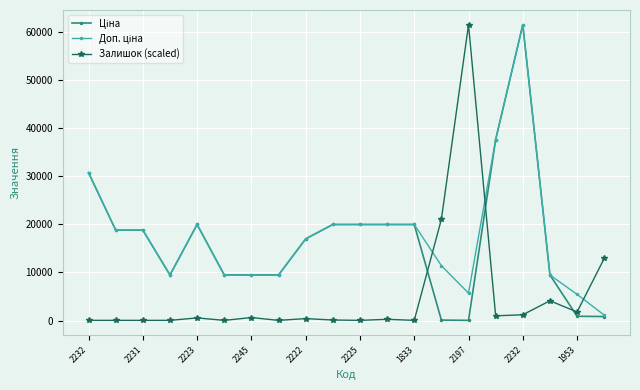

How many lines are shown in the chart?

3